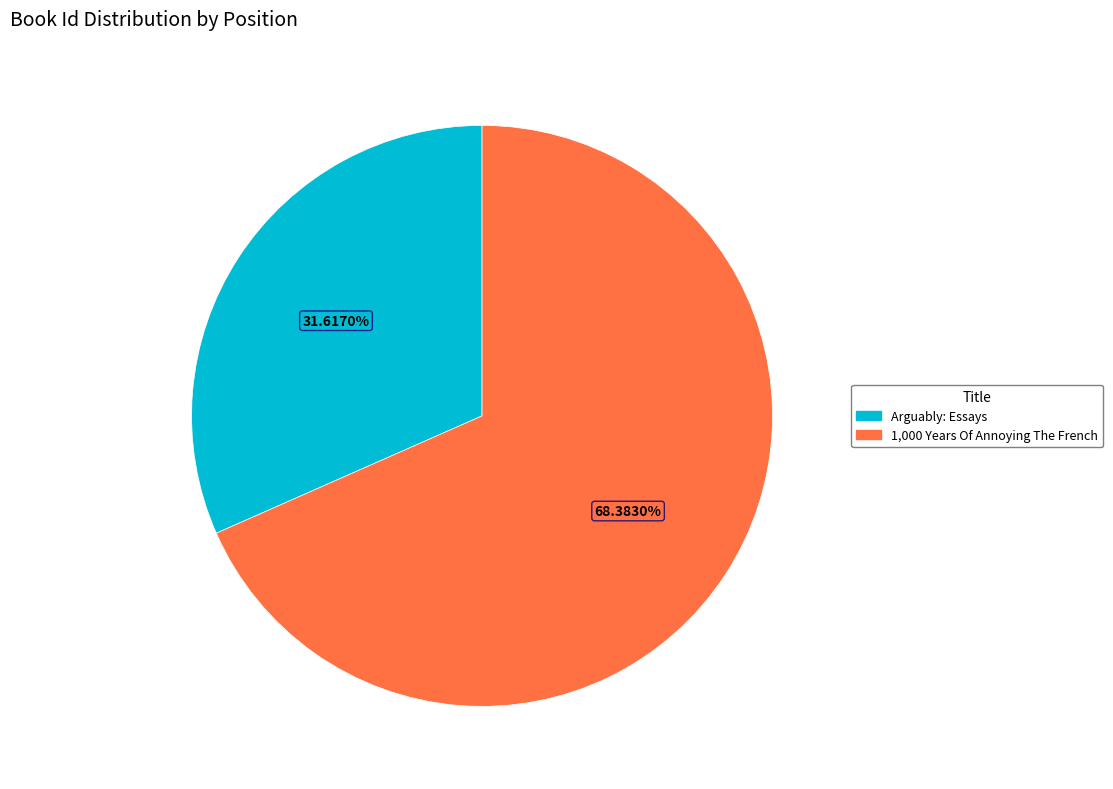

Which category has the biggest portion of the pie?

1,000 Years Of Annoying The French